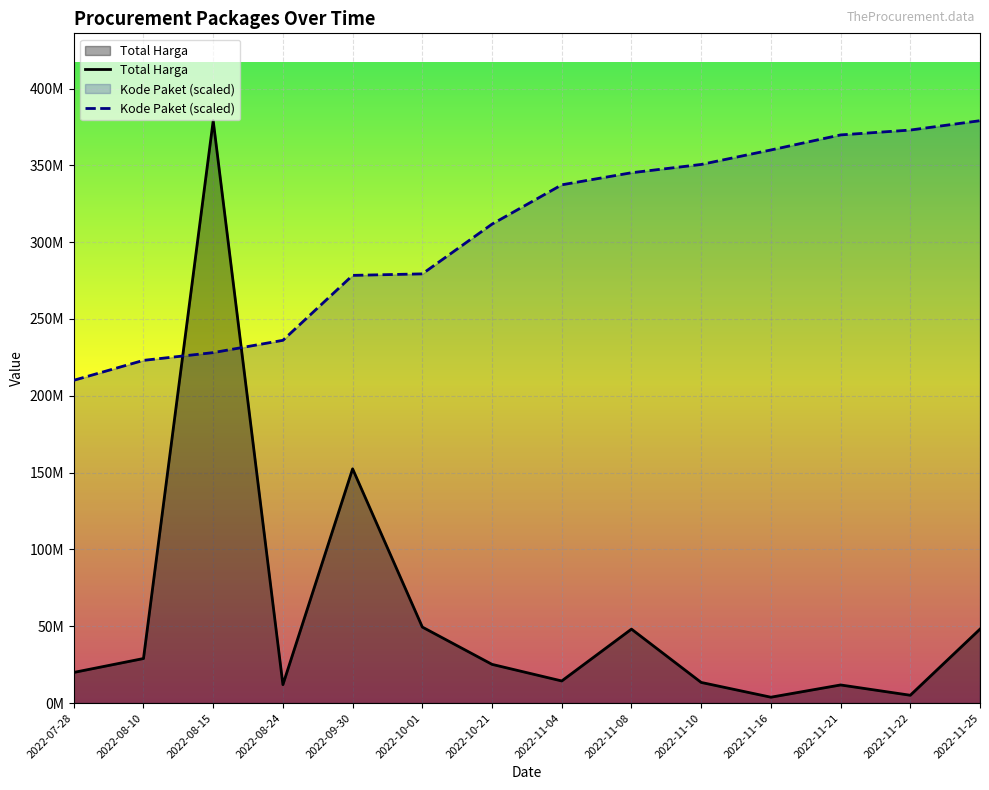

List the series in order of their overall mean, highest first.

Kode Paket (scaled), Total Harga